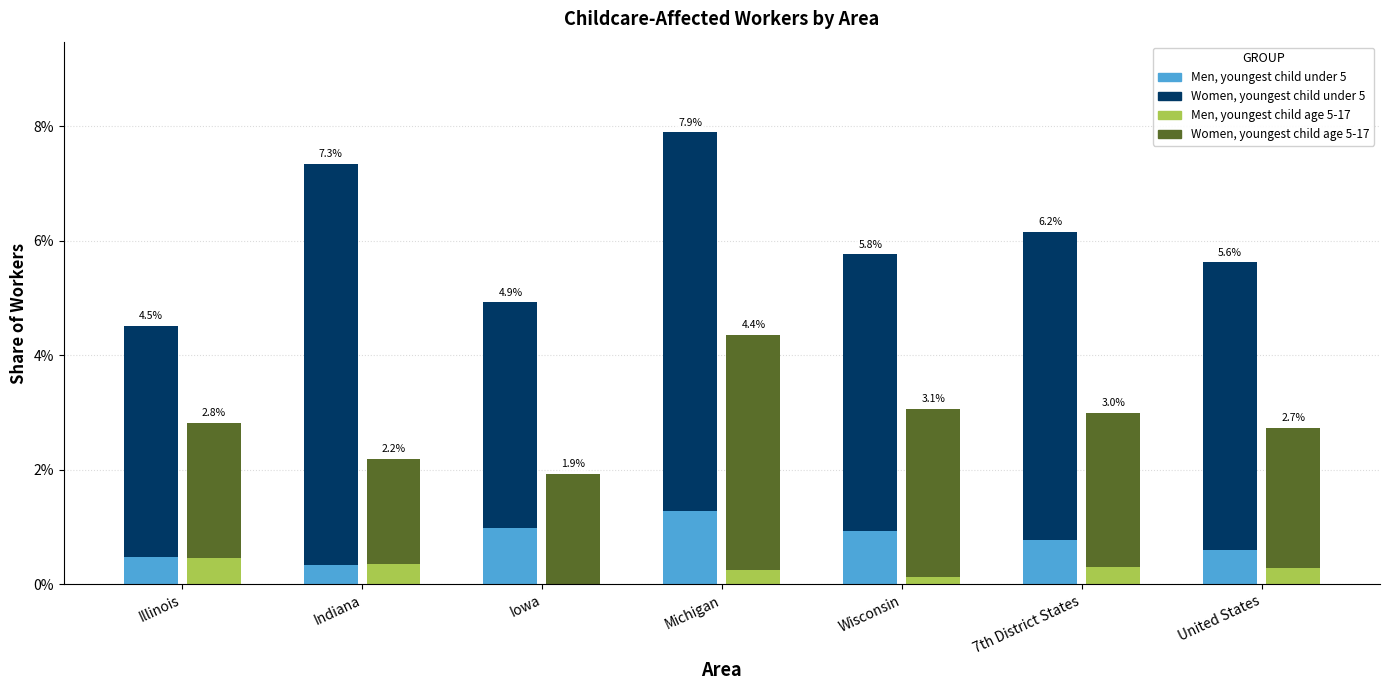

At 7th District States, list the series in order from largest to smallest.

Women, youngest child under 5, Women, youngest child age 5-17, Men, youngest child under 5, Men, youngest child age 5-17